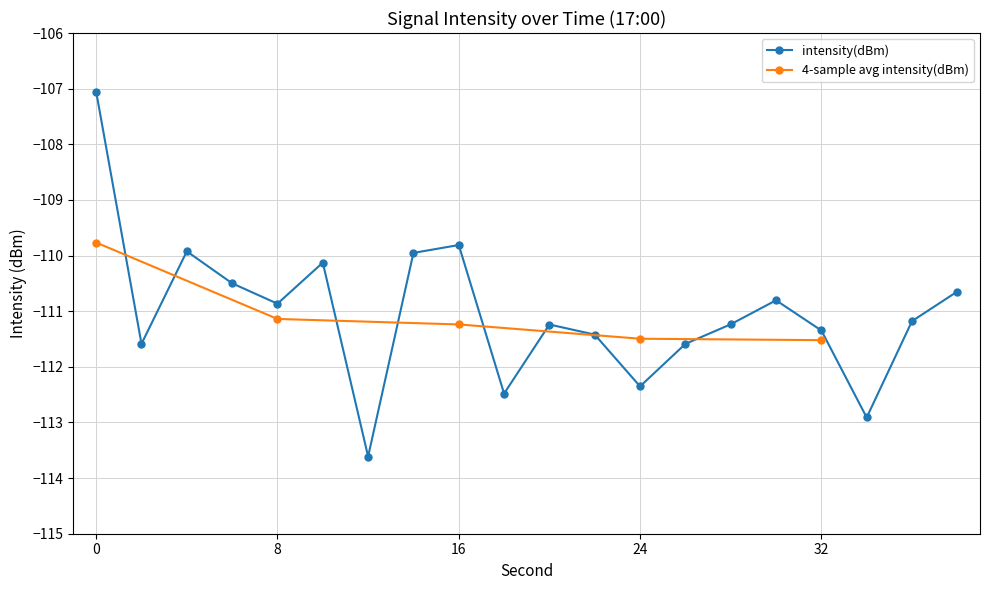

Is it true that the value at 36 is -187.1?

False